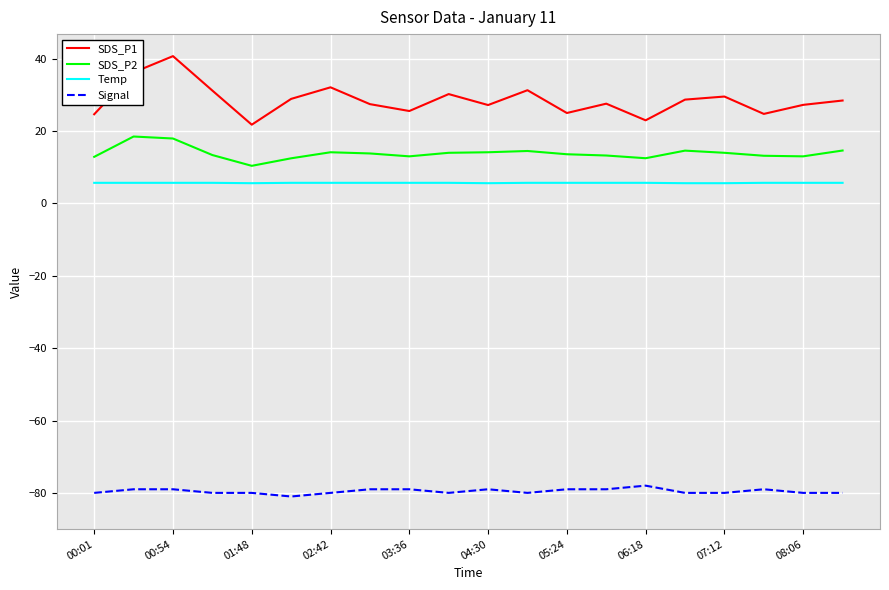

Which series has the largest total across all categories?

SDS_P1